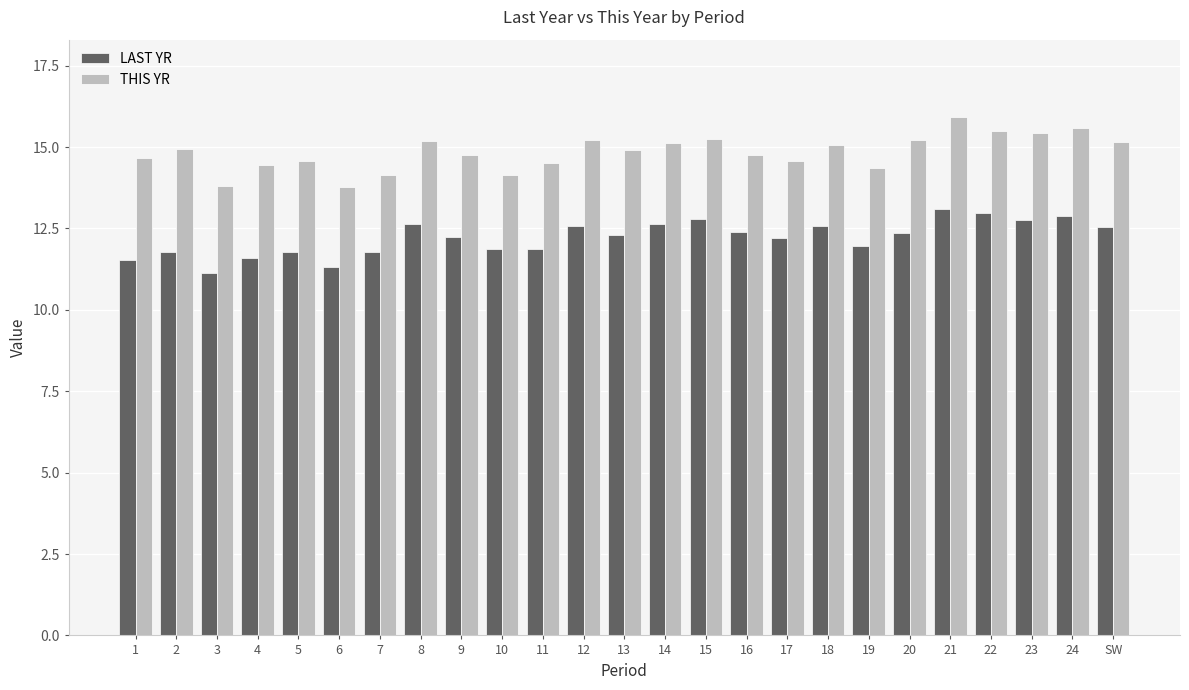

List the series in order of their overall mean, lowest first.

LAST YR, THIS YR